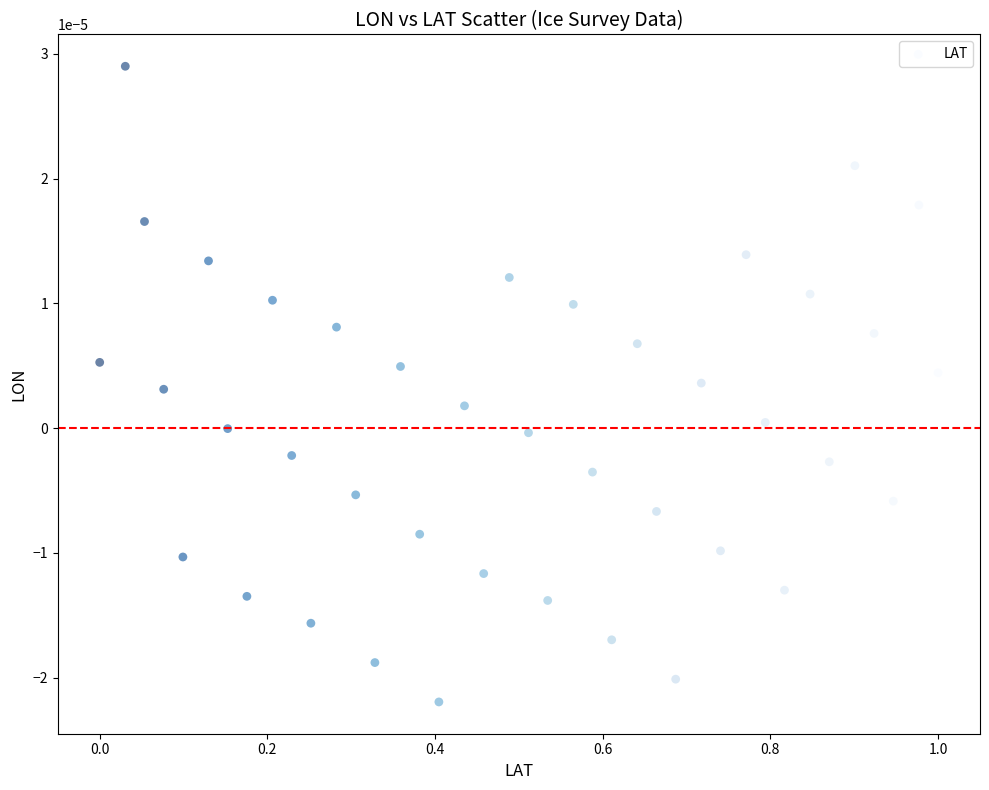

What is the range of X values (max minus min)?

1.0